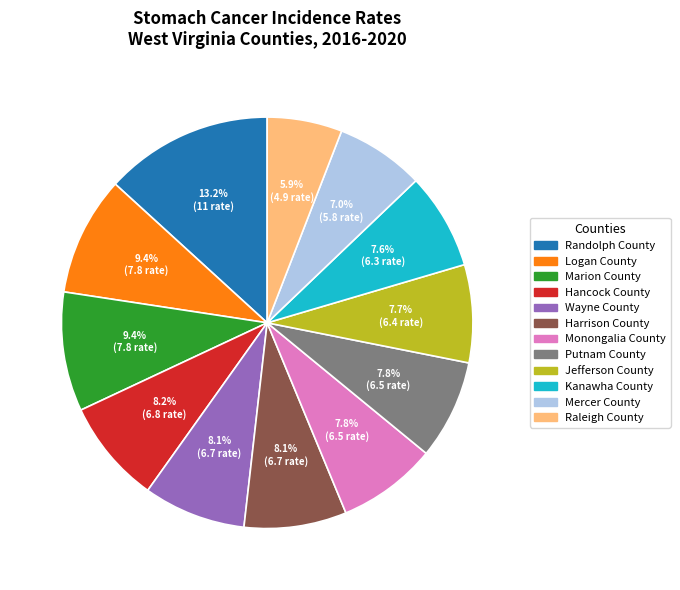

Is there any slice that represents more than half of the pie?

No